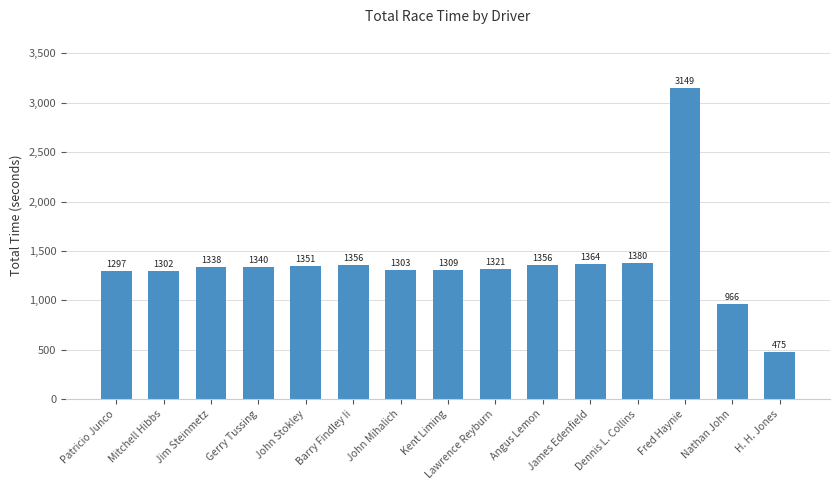

What is the average value?

1373.8